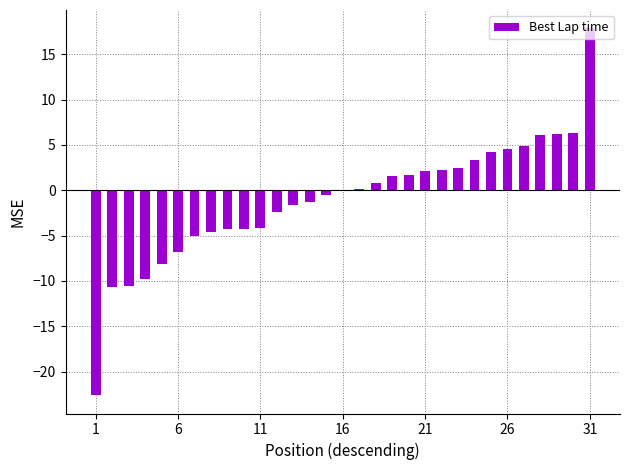

What is the sum of all values?

-32.0